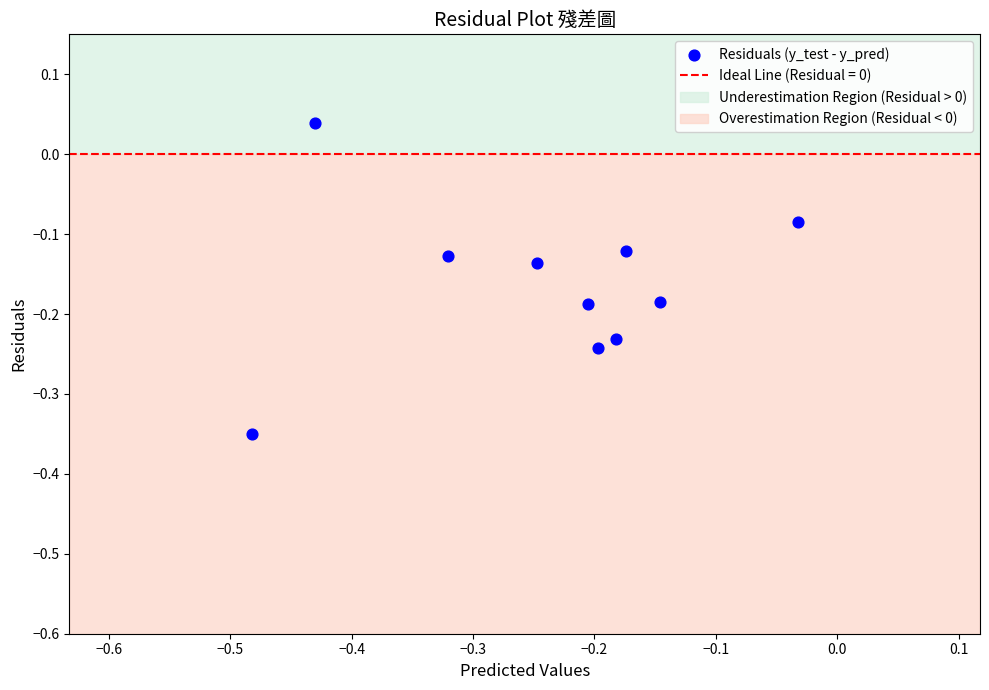

What is the range of Y values (max minus min)?

0.4